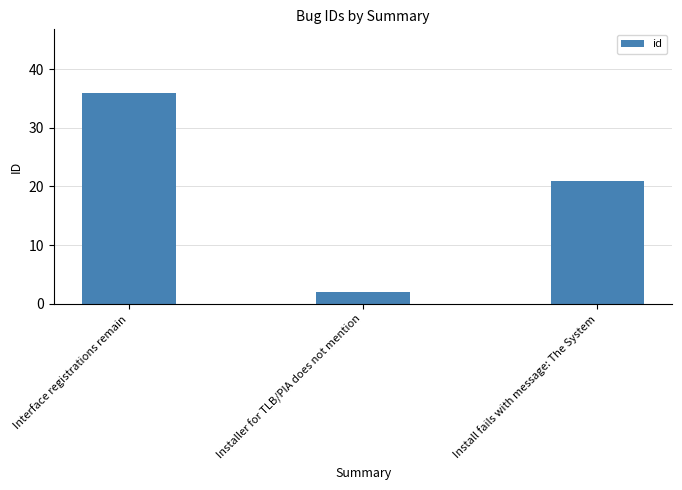

Which label corresponds to the largest value in the chart?

Interface registrations remain